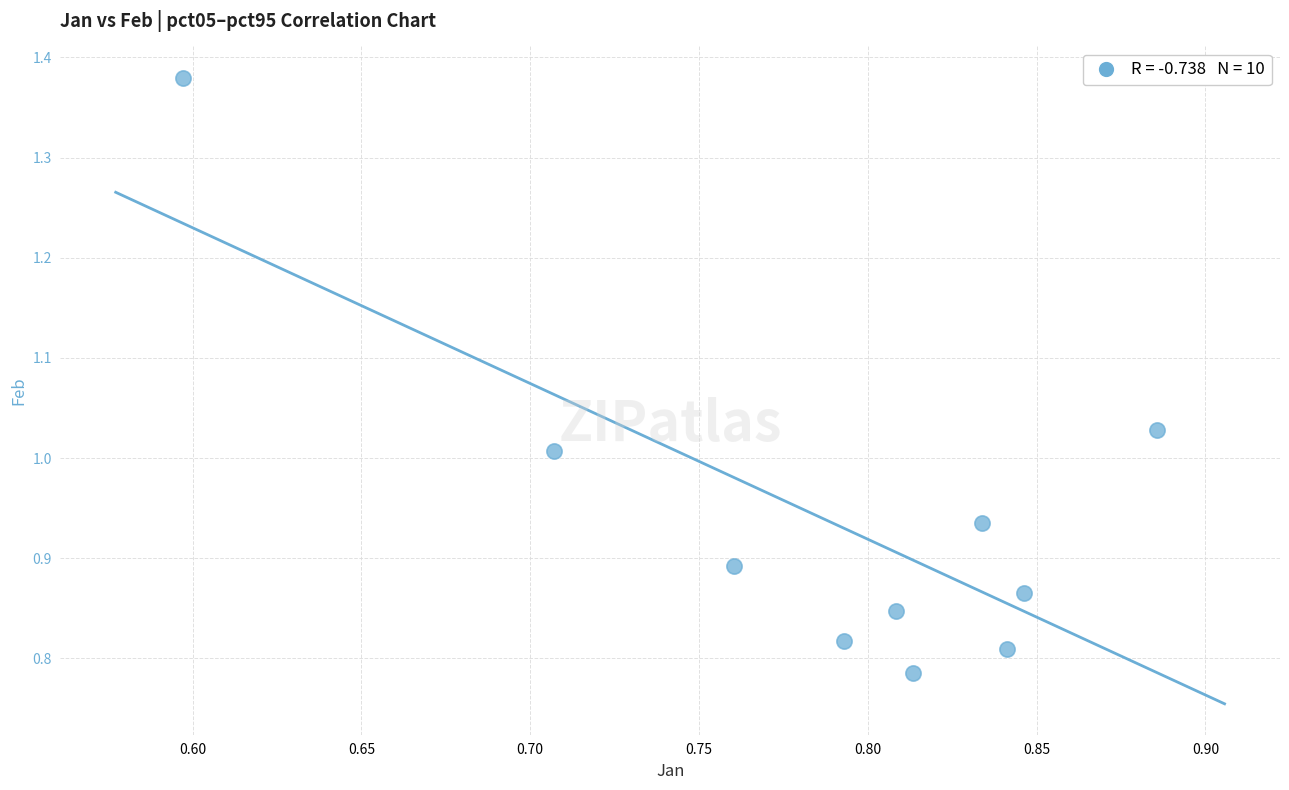

What is the range of X values (max minus min)?

0.3